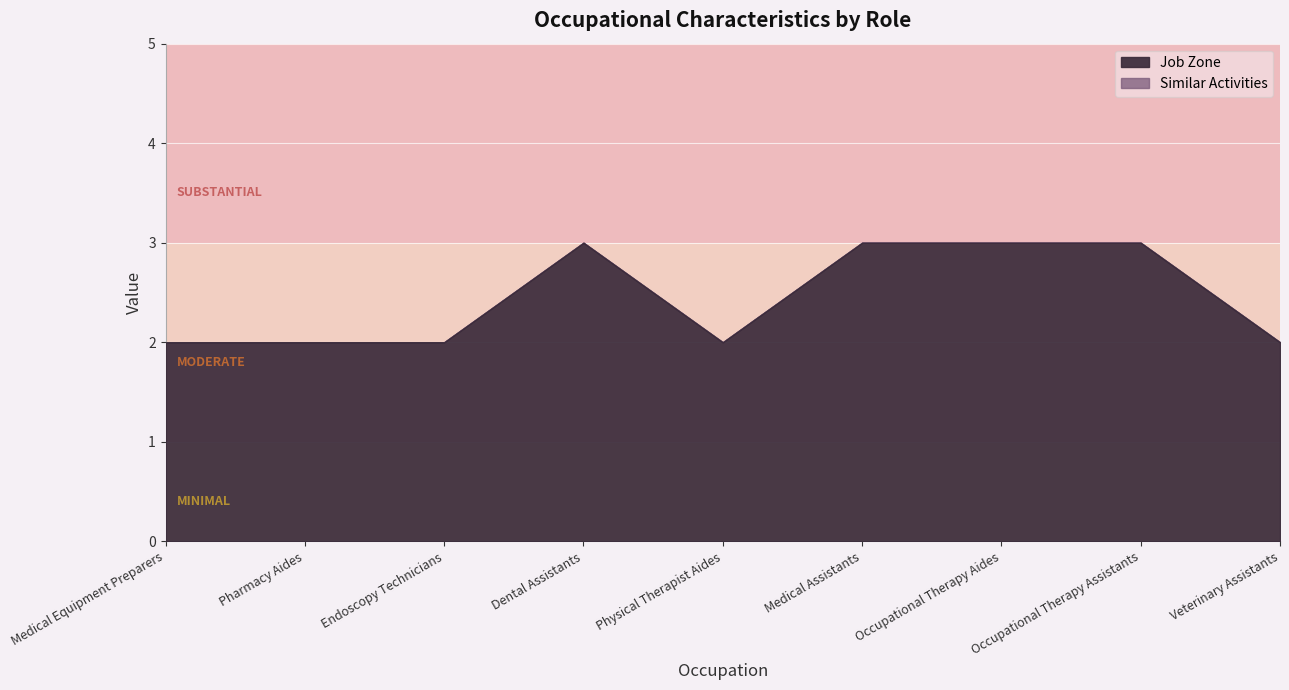

How many data points does each series have?

9